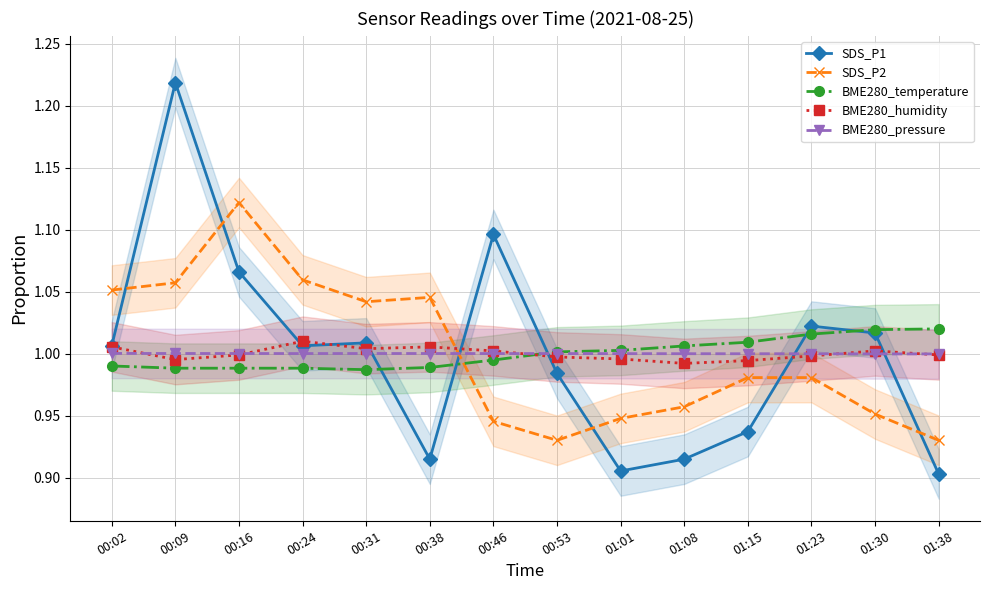

Is it true that SDS_P1 equals 0.3 at 00:09?

False